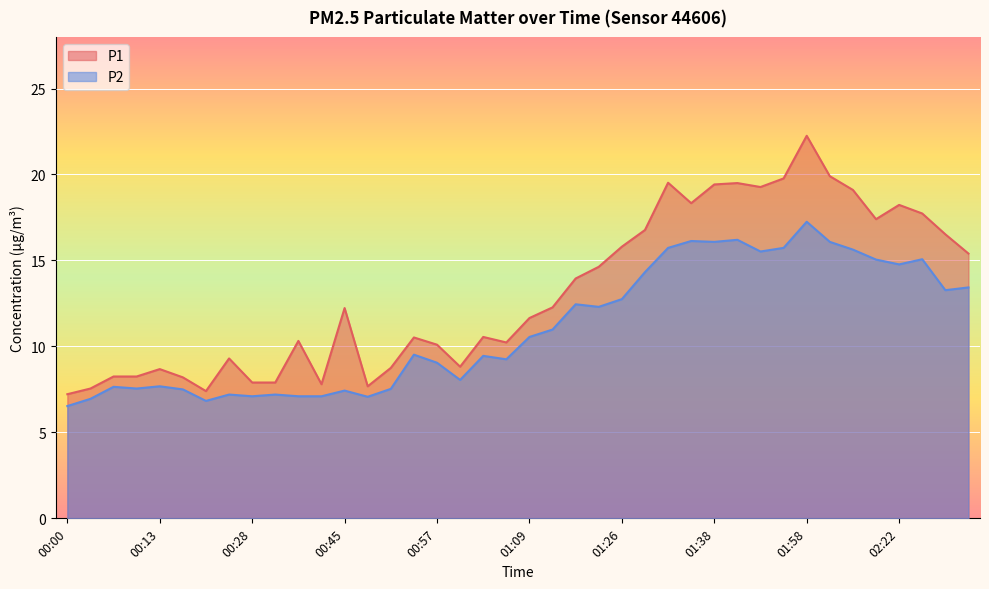

What is the label of the 9th point from the left?

00:28